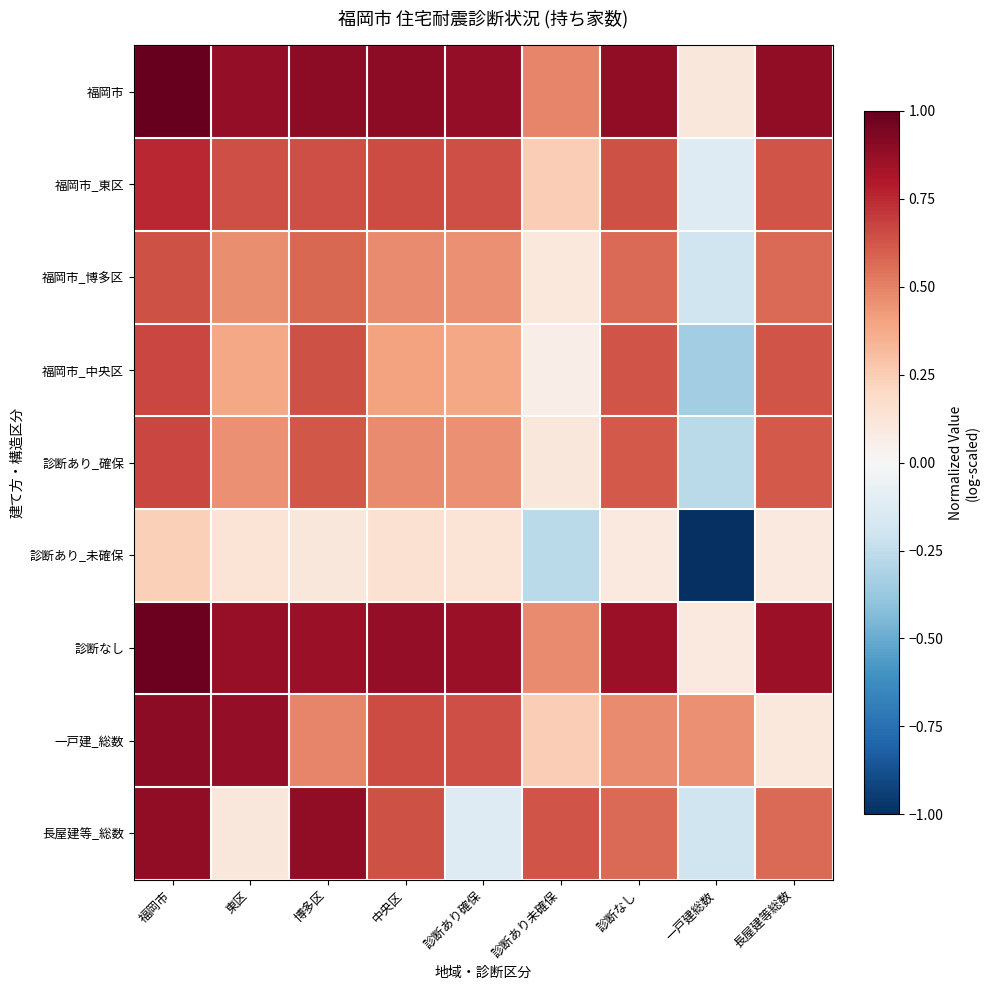

What is the minimum value shown in the chart?

-1.0